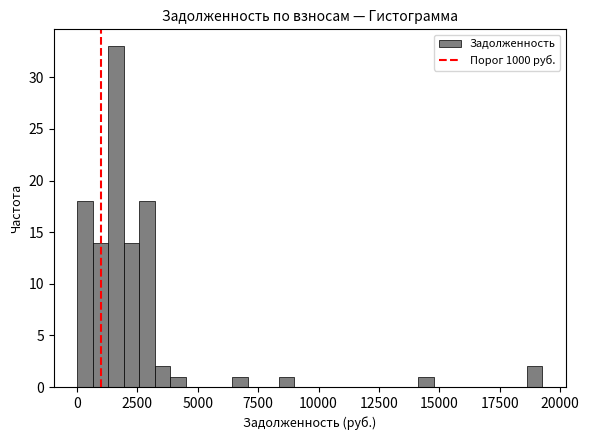

Around what value on the x-axis is the tallest bar? Give the approximate position of its centre, as read against the axis.

1500